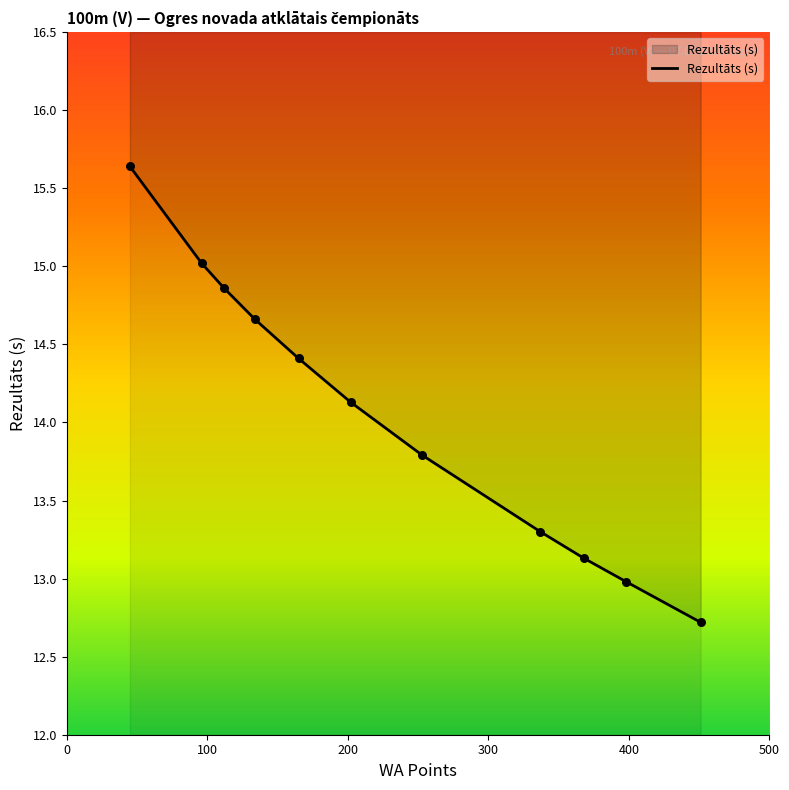

Approximately how many times larger is the value at 398 compared to 202?

1.1